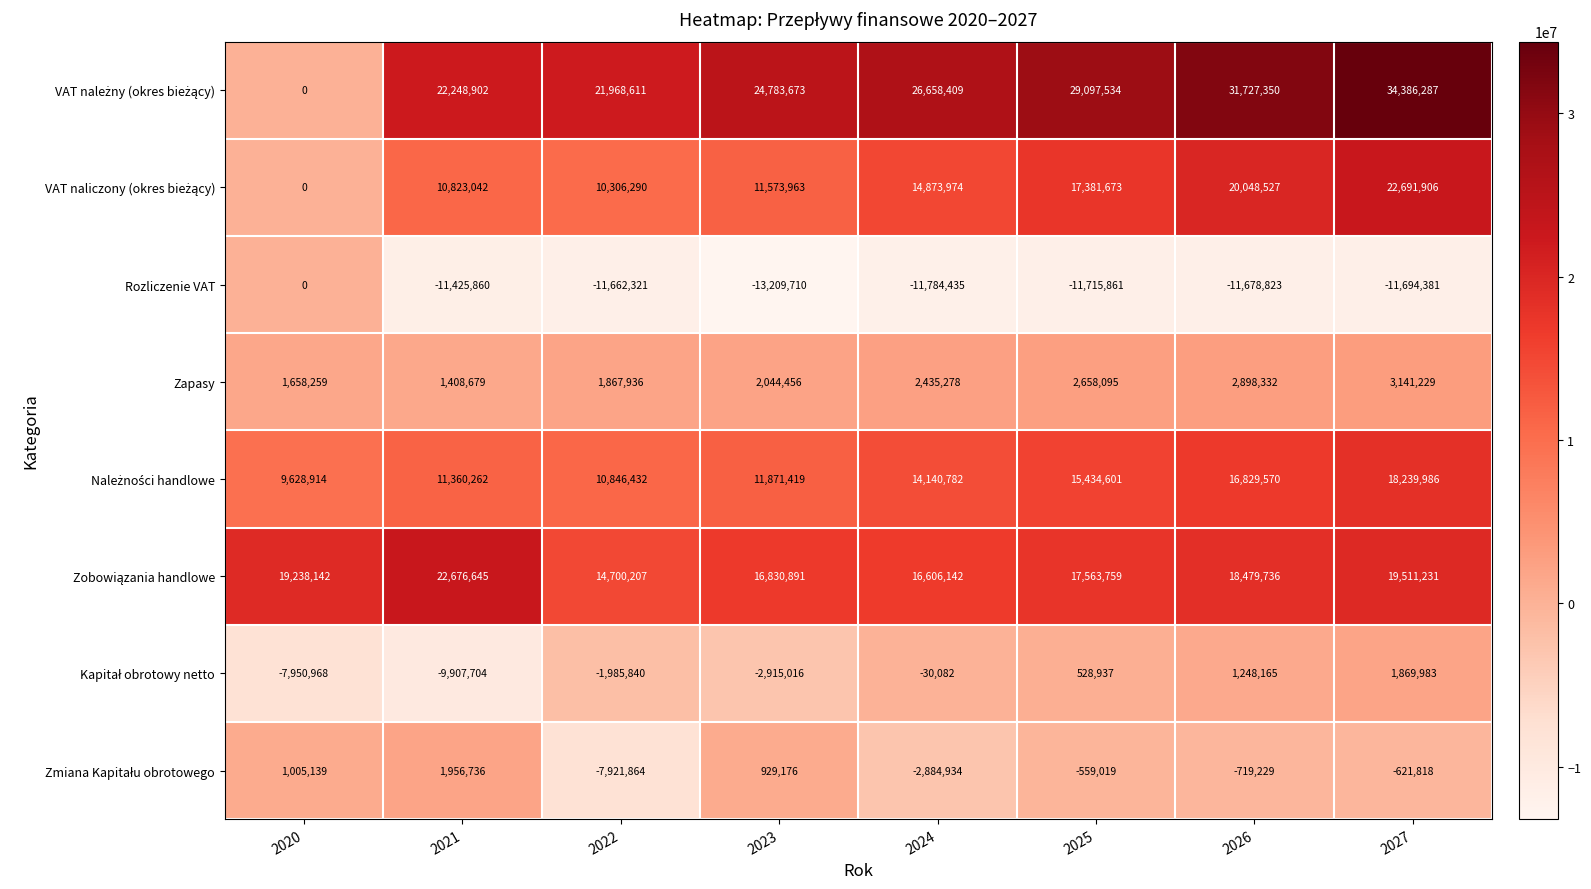

At which category does the chart reach its minimum across all series?

2023